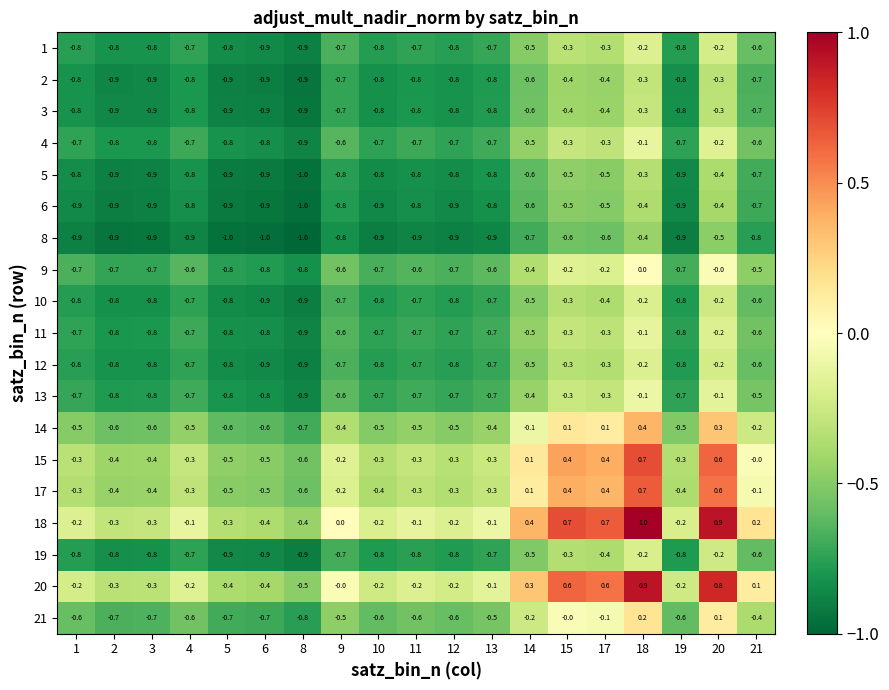

What is the minimum value shown in the chart?

-1.0